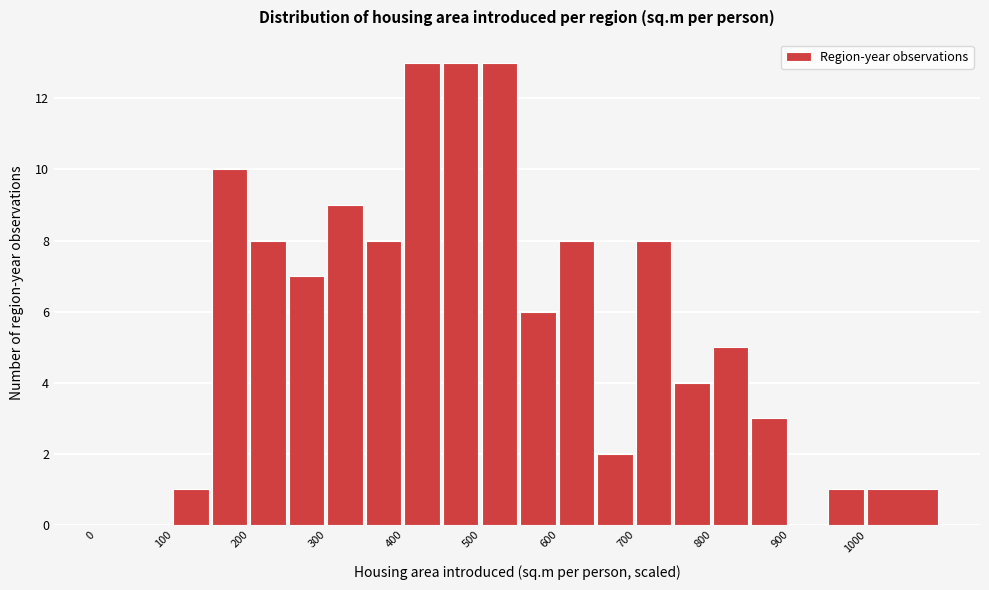

How tall is the bar that spans 800 to 850 on the x-axis? The values are not printed on the chart, so give them approximately, as read against the axis.

5